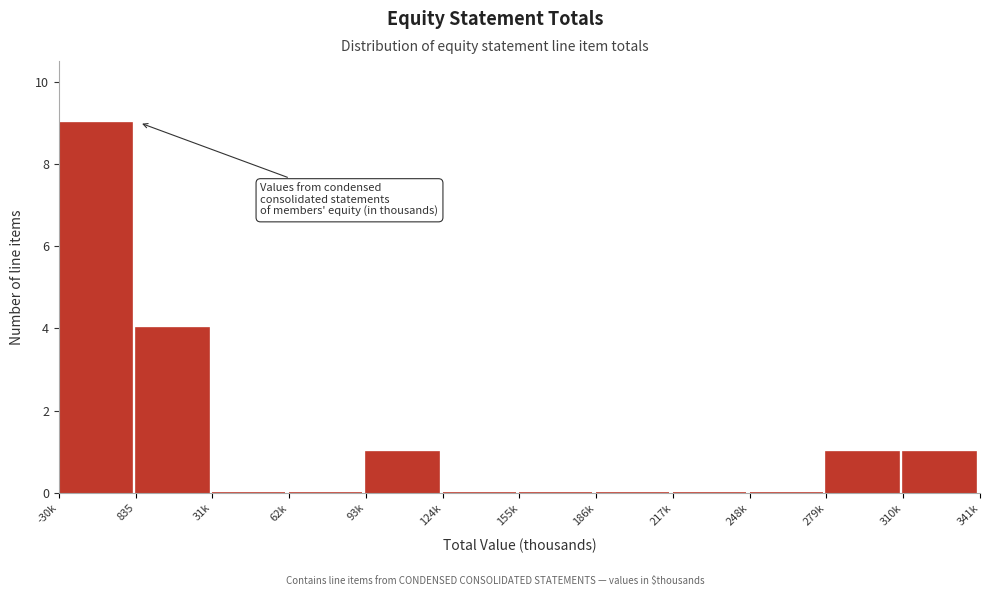

Reading left to right, transcribe all the data shown in this chart.

-30k=9	835=4	31k=0	62k=0	93k=1	124k=0	155k=0	186k=0	217k=0	248k=0	279k=1	310k=1